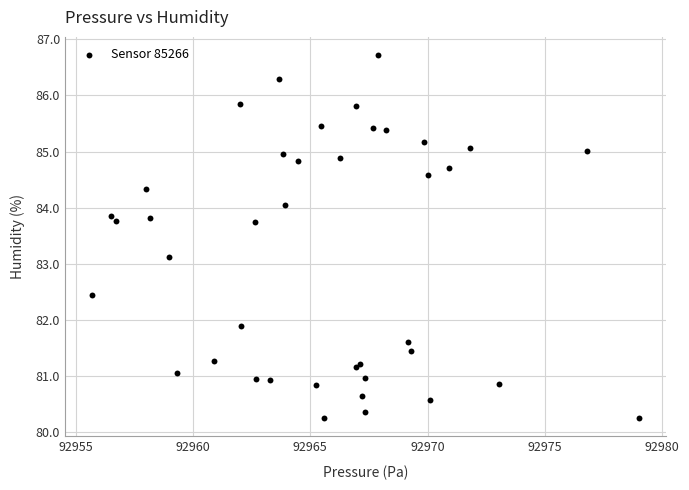

What Y value in the scatter plot is closest to 83?

83.1